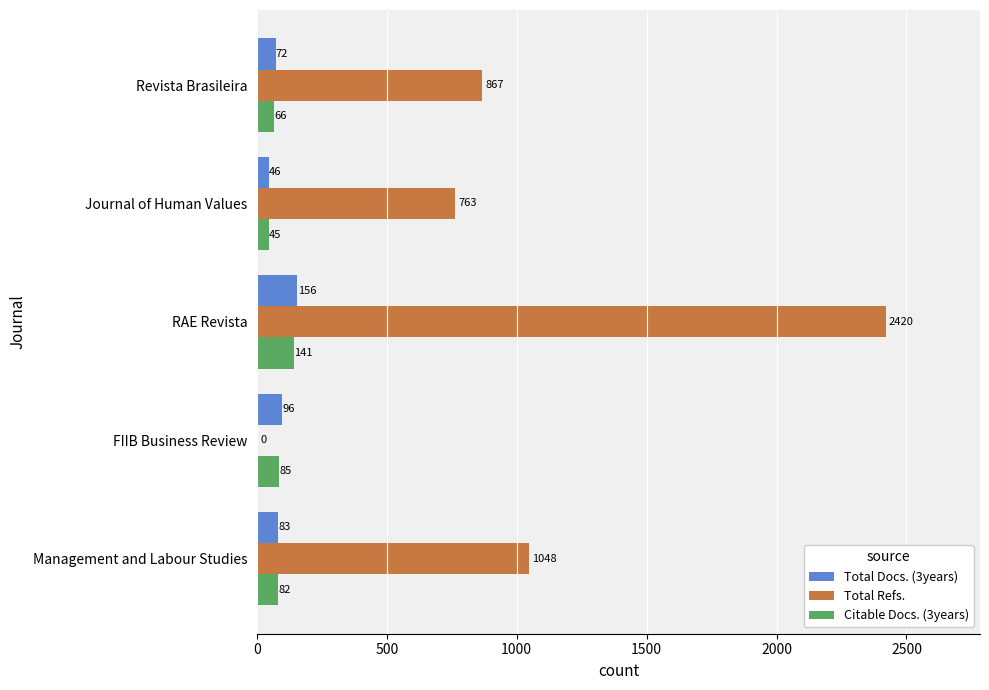

What is the sum of all Total Docs. (3years) values?

453